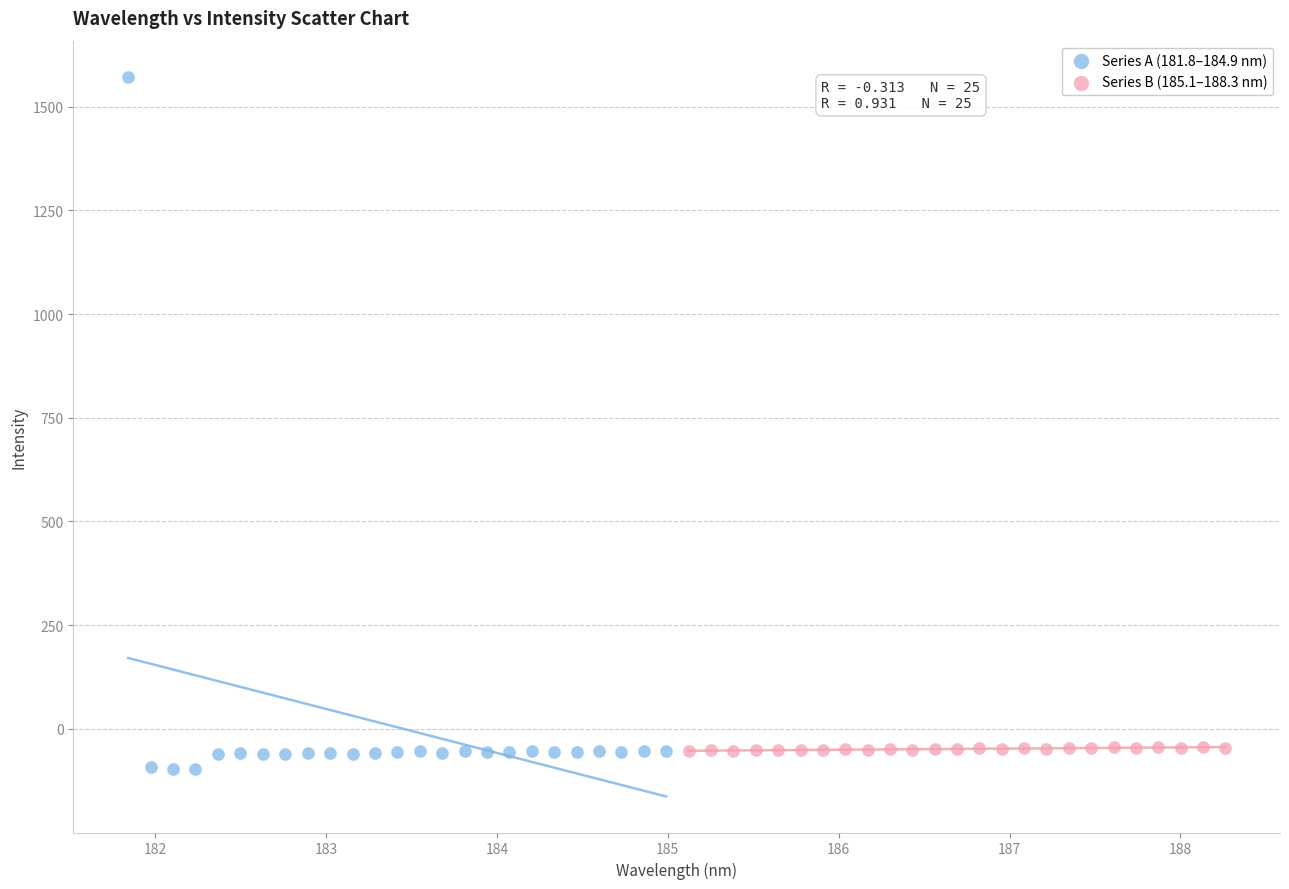

Which series has the widest spread of Y values?

Series A (181.8–184.9 nm)